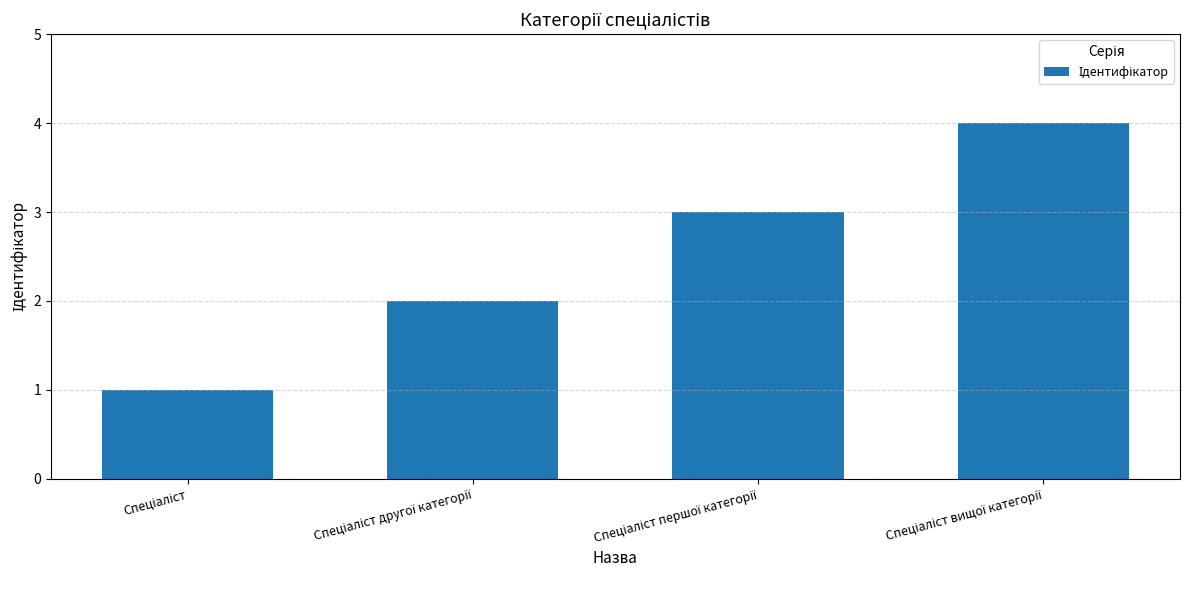

What is the smallest value displayed?

1